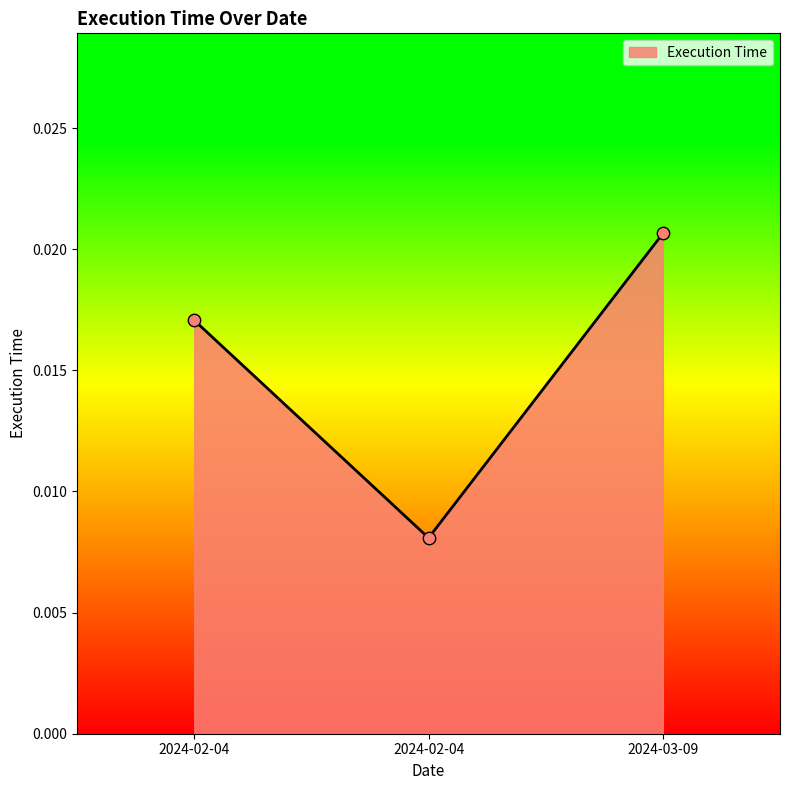

Between 2024-02-04 and 2024-03-09, which is larger?

2024-03-09